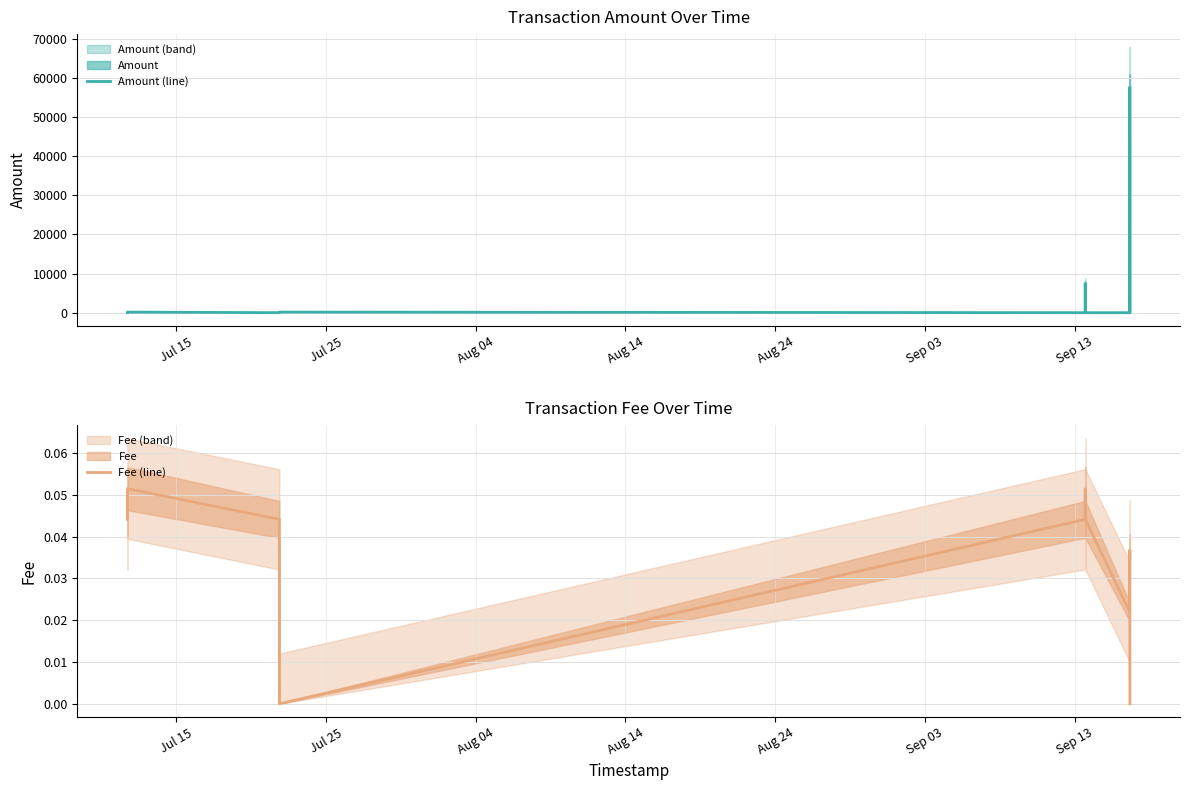

How many values in the Fee (line) series exceed 0?

9